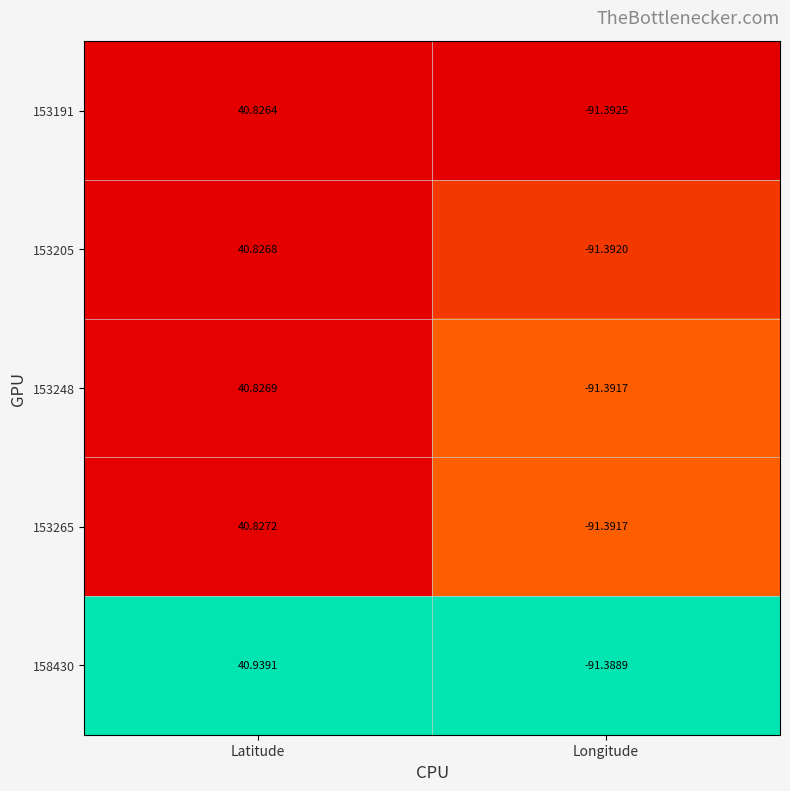

Which series has the largest total across all categories?

158430